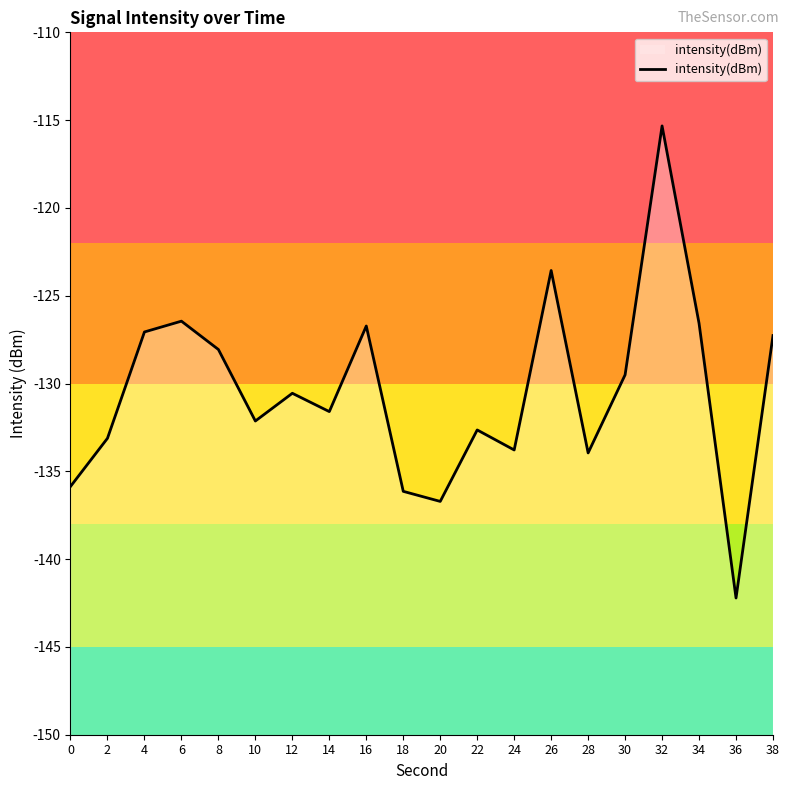

How many data points are less than -130?

11